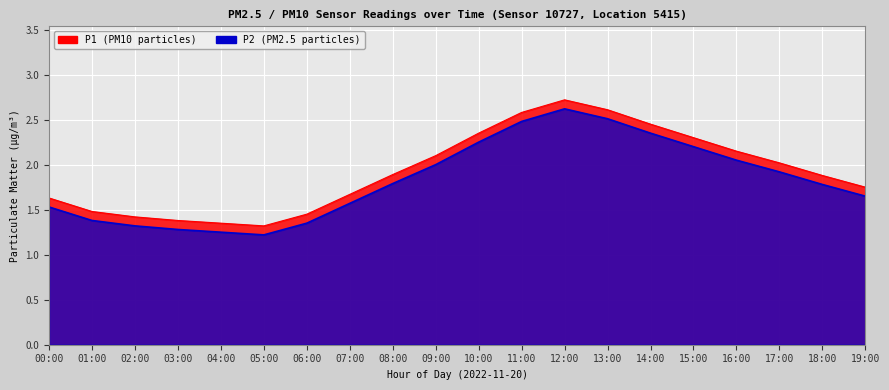

The P1 series shows 3.8 at 14:00. True or false?

False